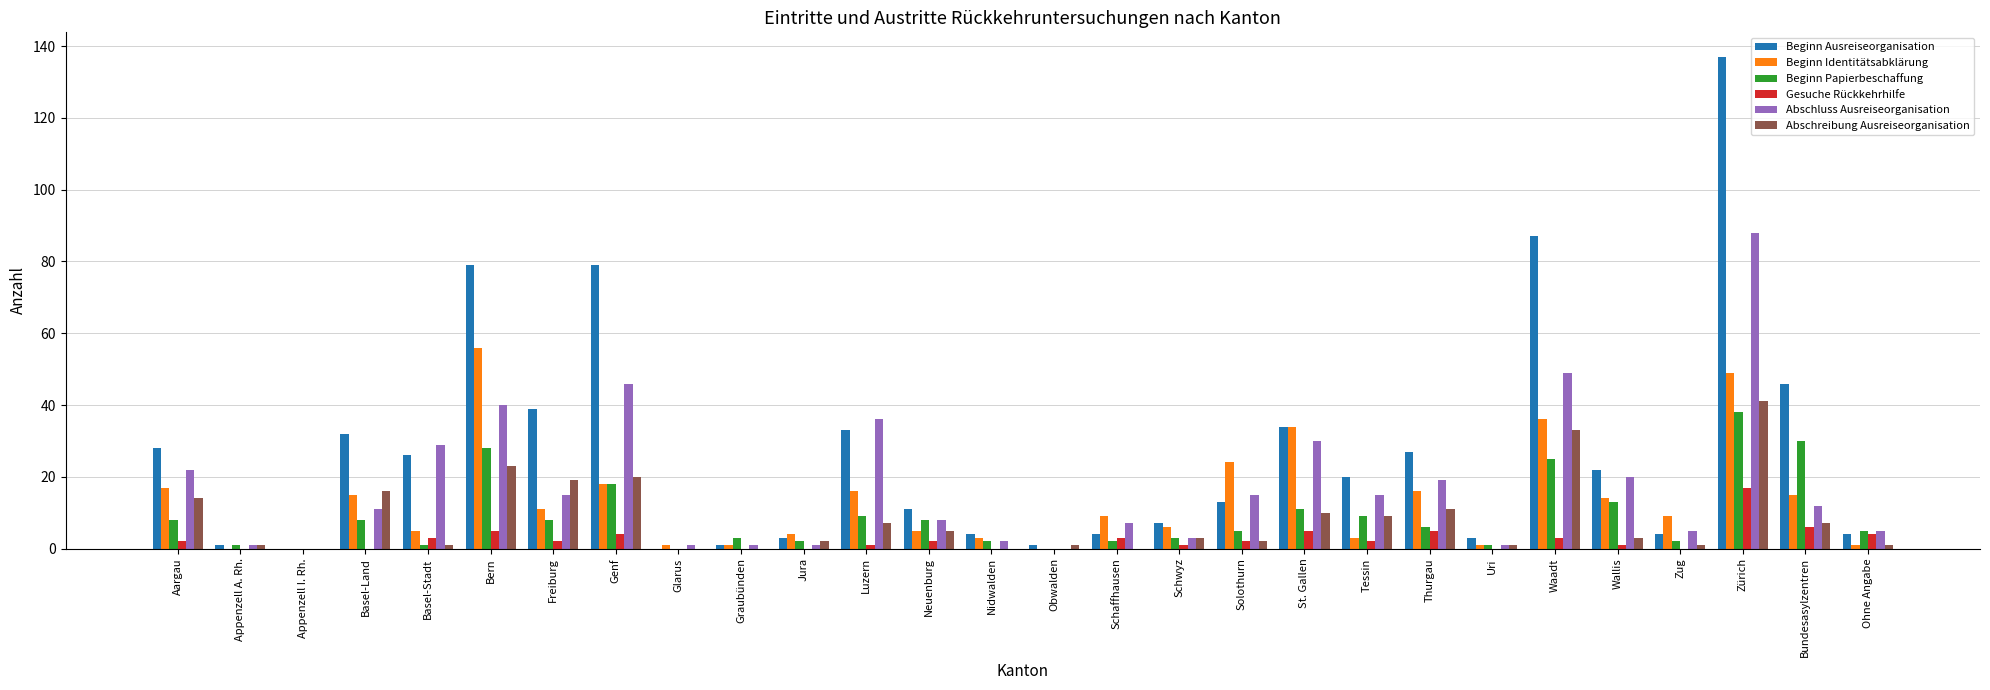

At which label does Abschreibung Ausreiseorganisation first exceed 3?

Aargau